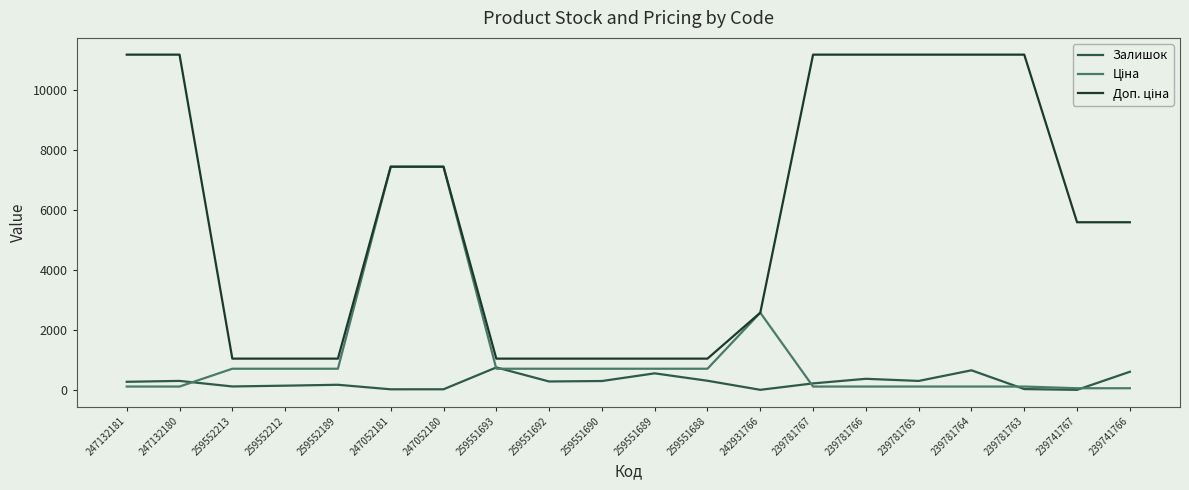

The Залишок series shows 2.0 at 239741767. True or false?

True